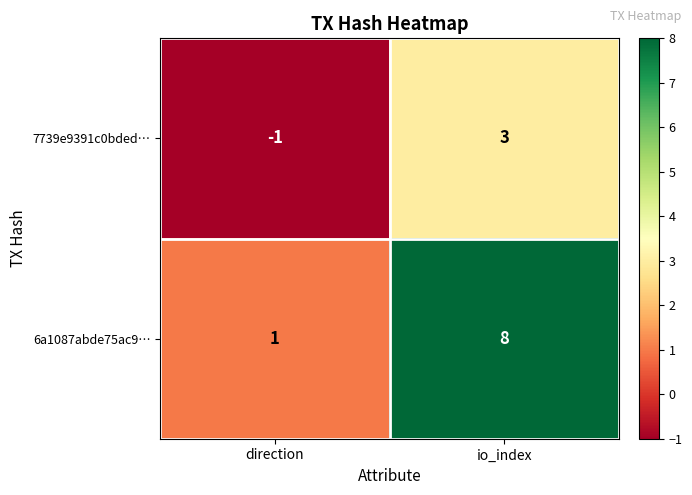

Where is 6a1087abde75ac9… nearest to the value 4?

direction